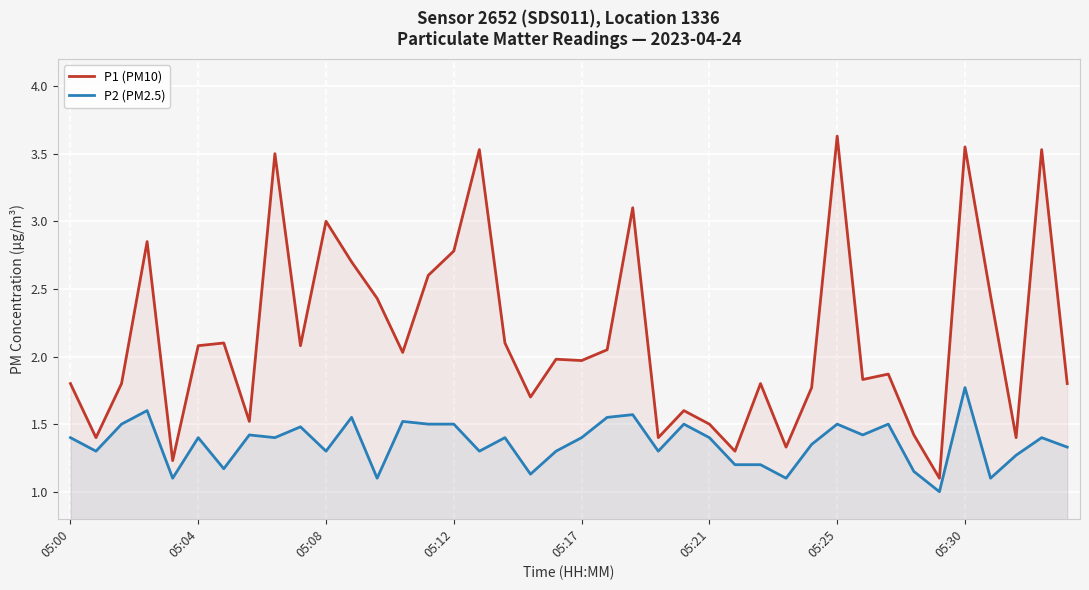

How many lines are shown in the chart?

2